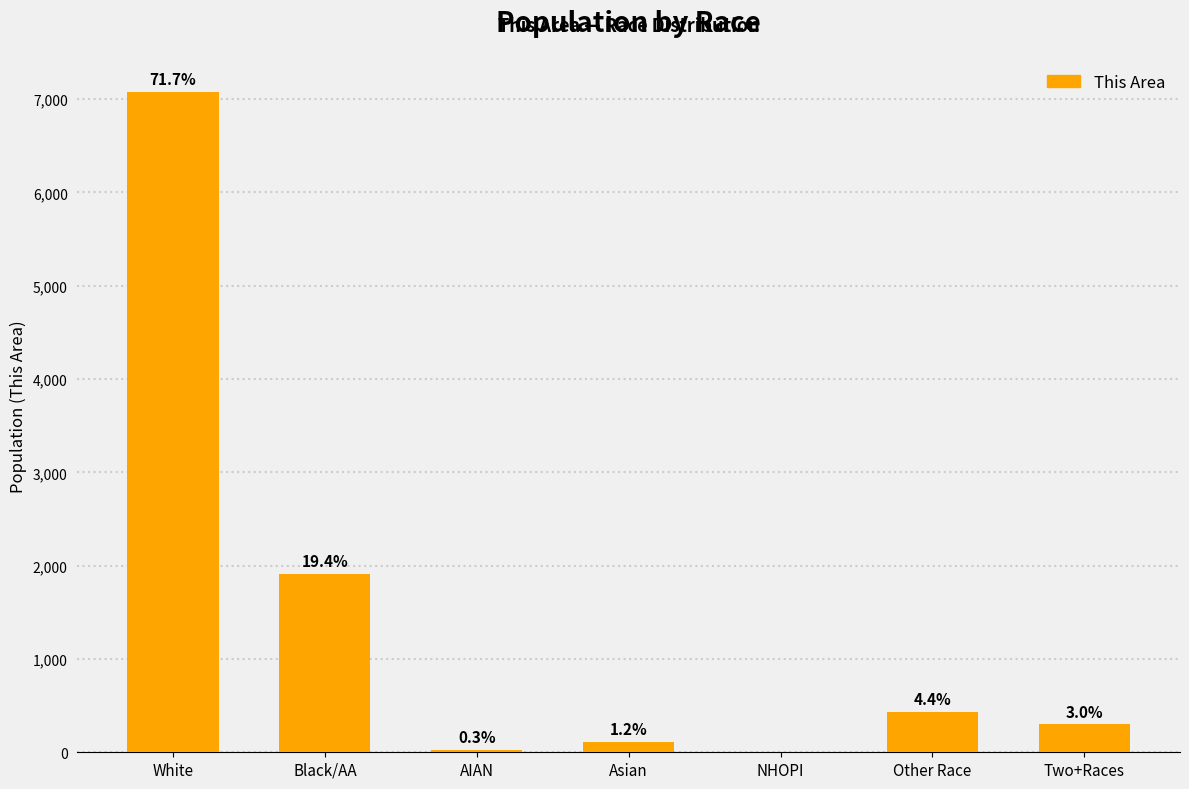

Which has a higher value, NHOPI or AIAN?

AIAN